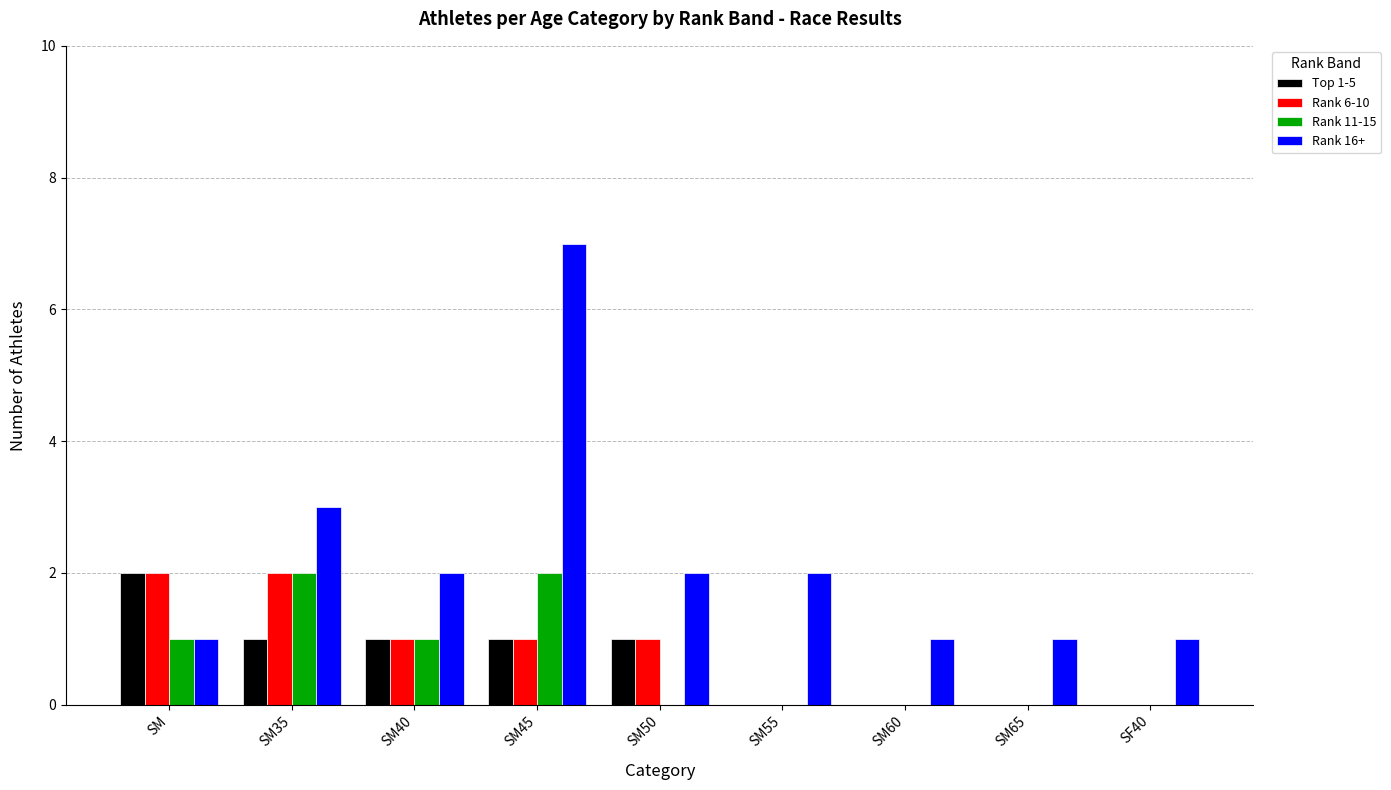

What is the difference between the Rank 6-10 values at SM and SM40?

1